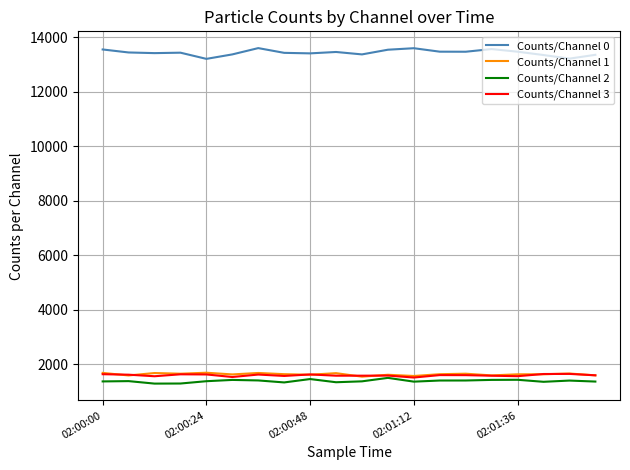

What is the difference between the maximum and second lowest values in the Counts/Channel 0 series?

386